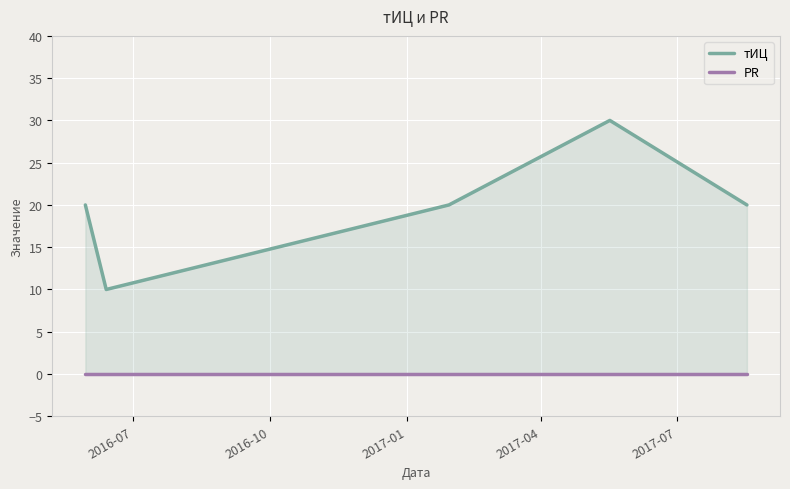

True or false: тИЦ has more than 2 interior local peaks.

False